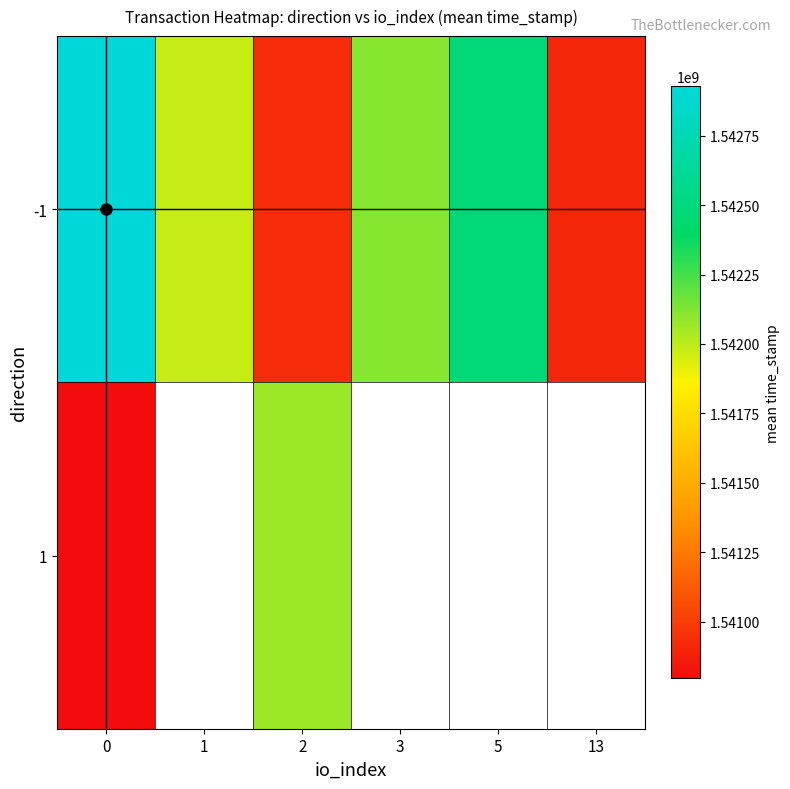

Count the number of categories in the chart.

6